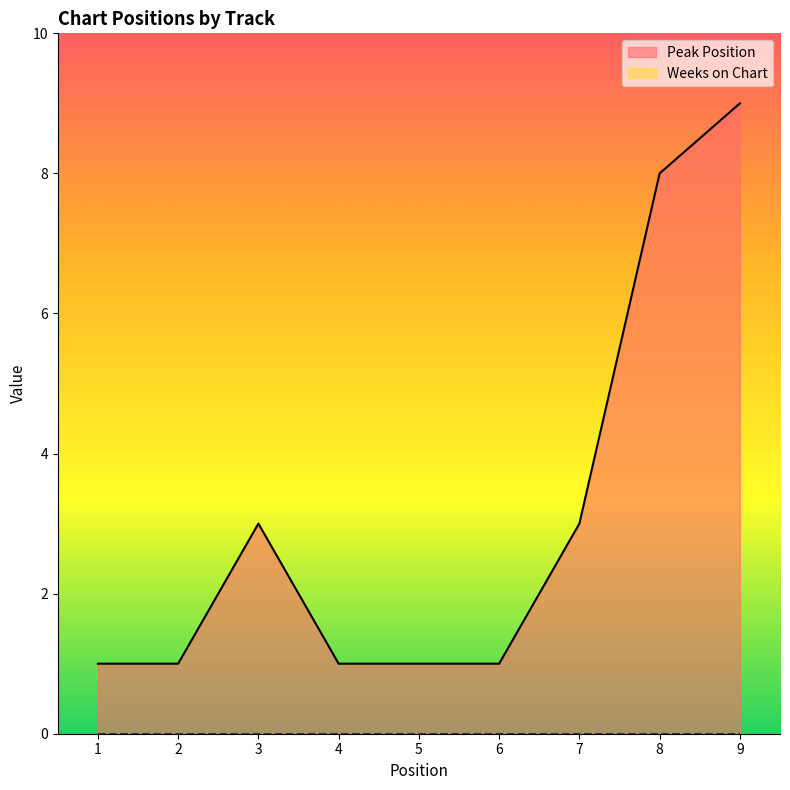

True or false: the data has more than 1 interior local peaks.

False